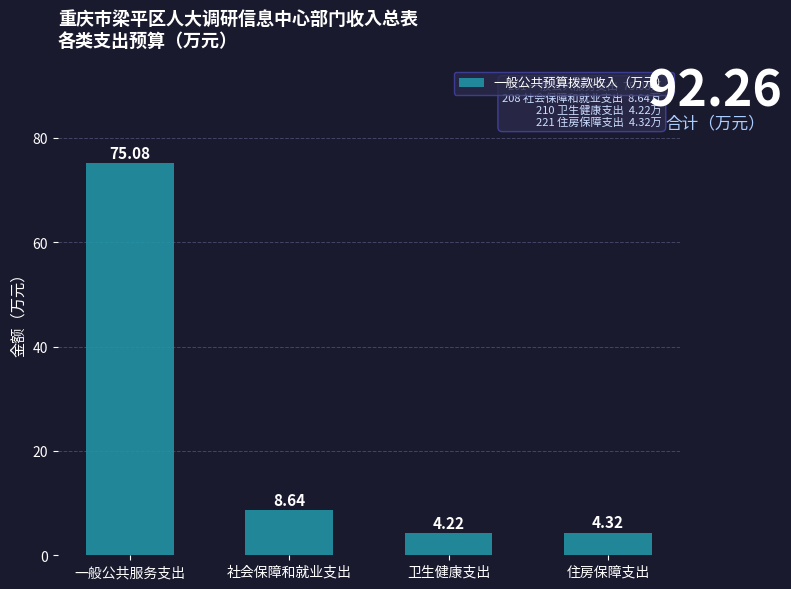

Which label corresponds to the largest value in the chart?

一般公共服务支出